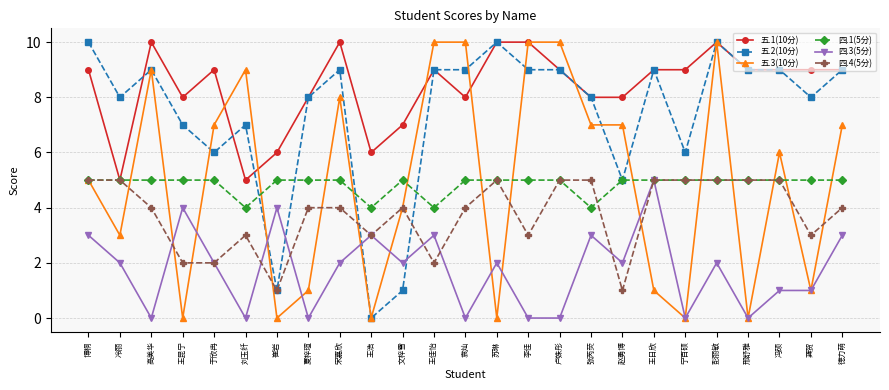

At which category does 五.3(10分) reach its first local valley?

冷丽